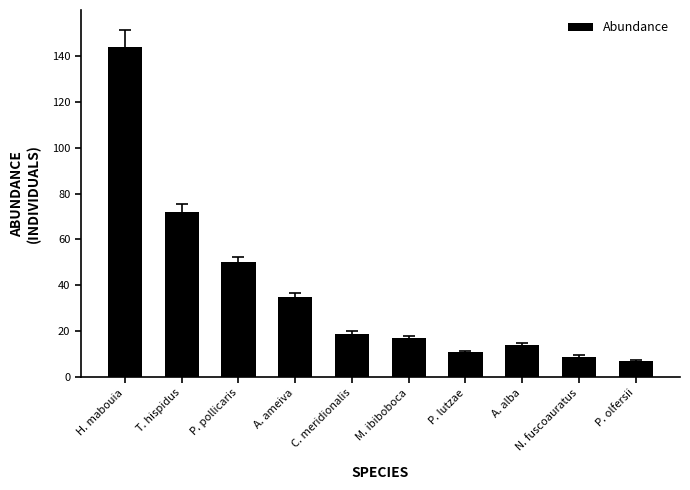

Between P. pollicaris and M. ibiboboca, which is larger?

P. pollicaris